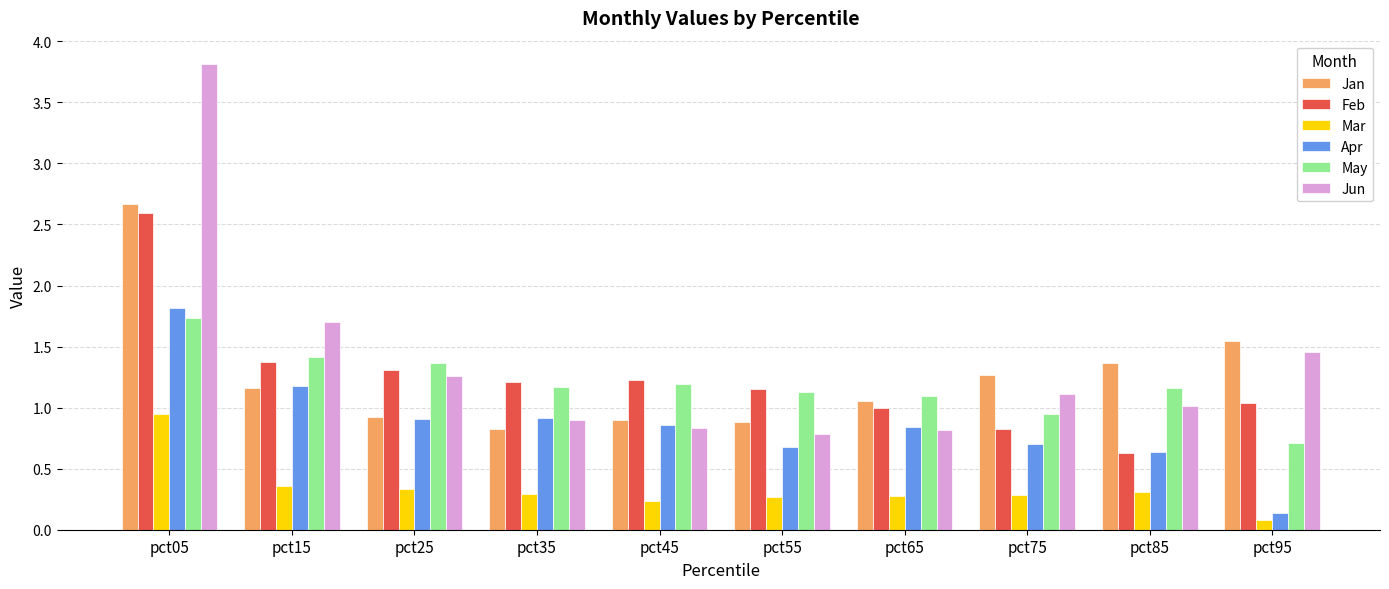

Does the chart contain stacked bars?

No